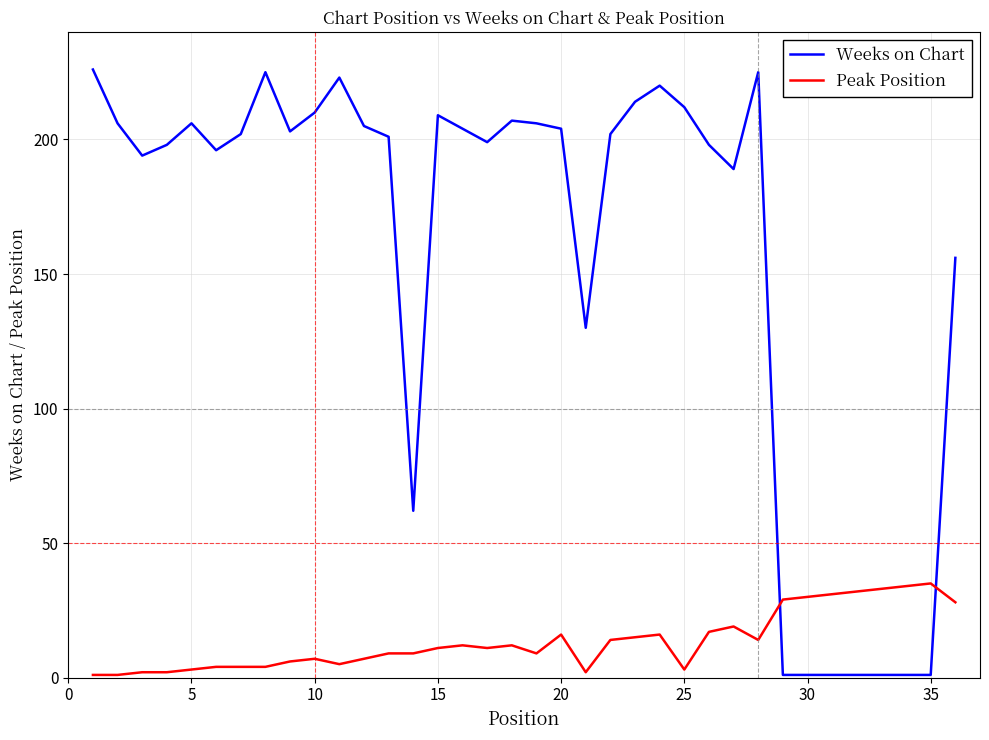

Which series has the largest total across all categories?

Weeks on Chart